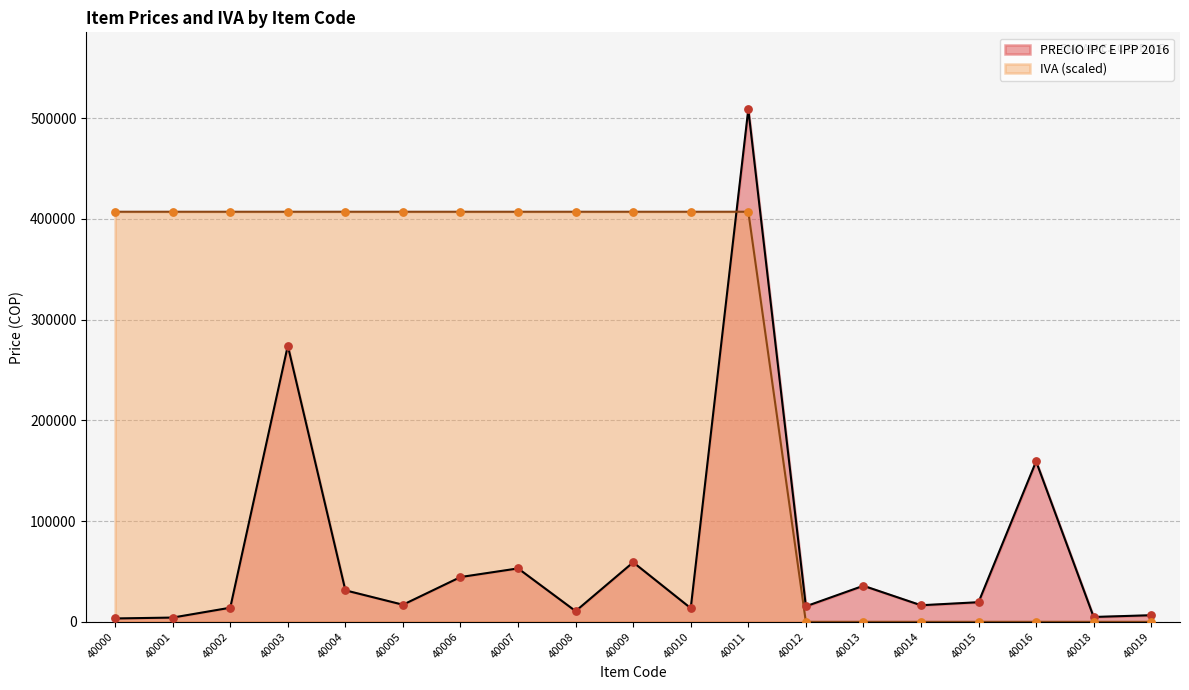

What is the total value across all series at 40019?

6559.0